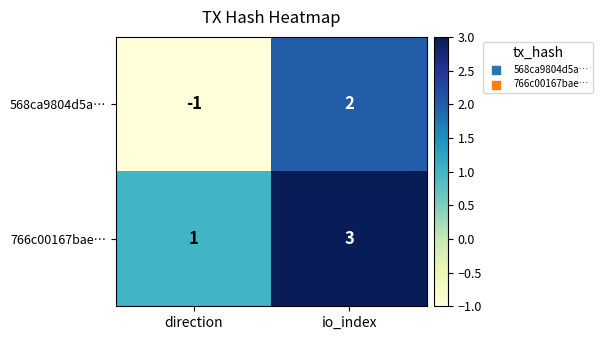

List the series in order of their overall mean, lowest first.

568ca9804d5a…, 766c00167bae…